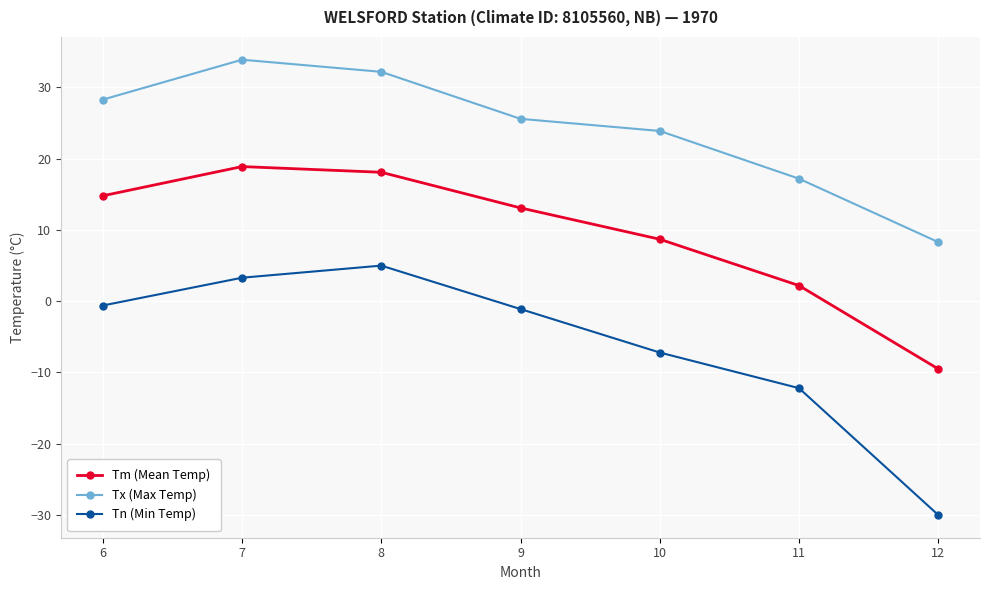

Which series changed the most between 6 and 11?

Tm (Mean Temp)